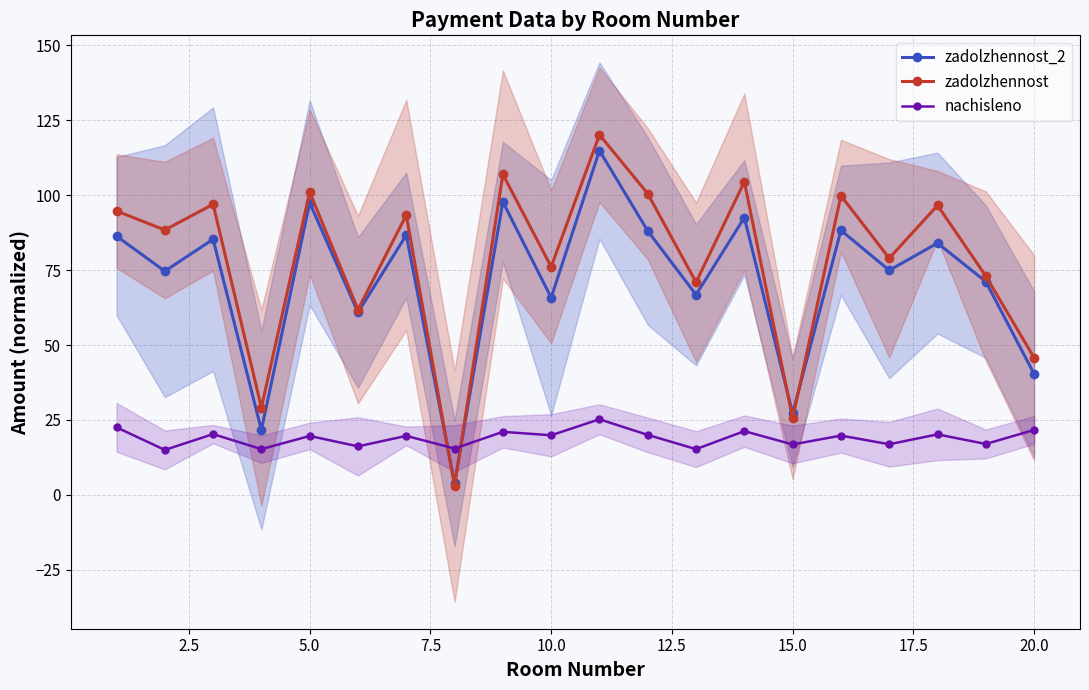

What is the maximum value shown in the chart?

120.1